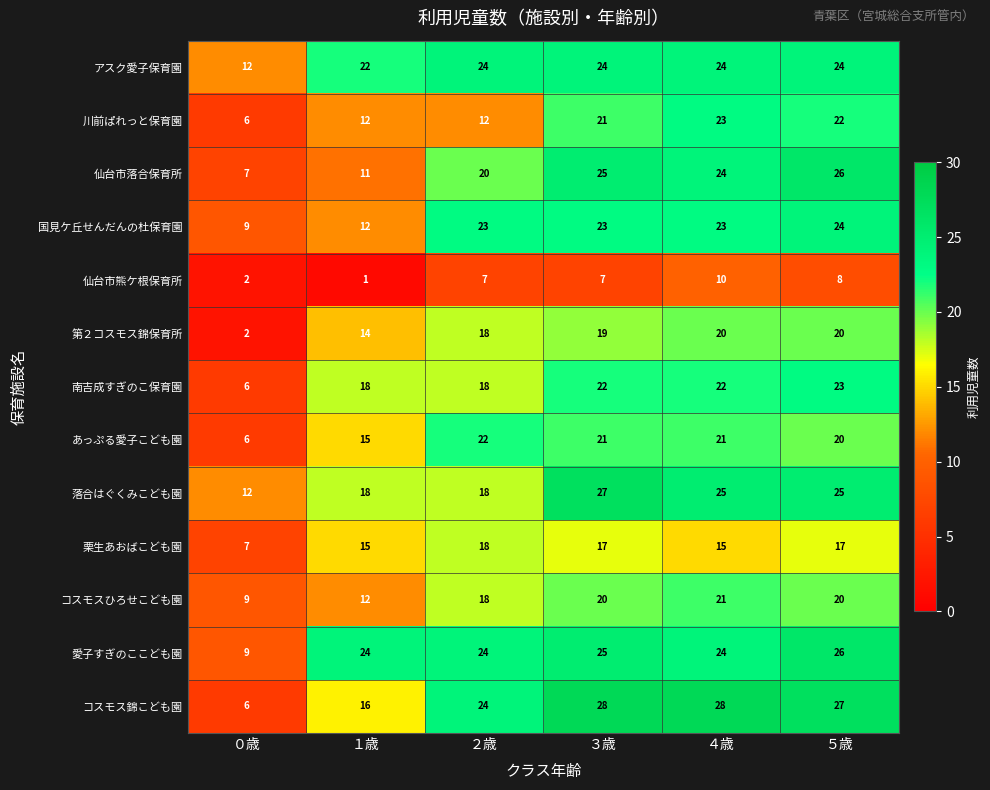

Which series has the largest total across all categories?

愛子すぎのここども園